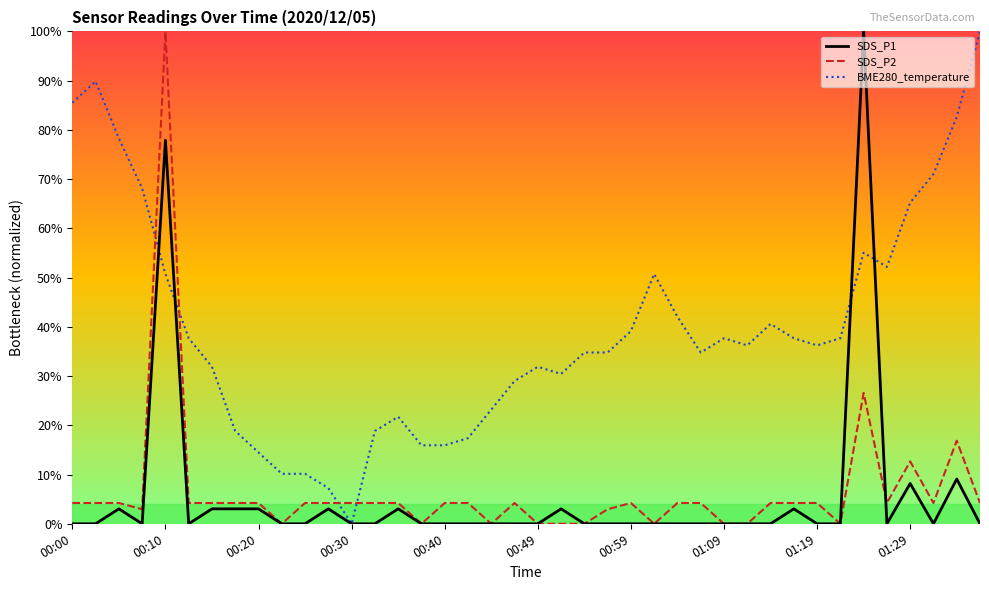

Reading left to right, transcribe all the data shown in this chart.

SDS_P1: 0.0	0.0	0.0	0.0	0.8	0.0	0.0	0.0	0.0	0.0	0.0	0.0	0.0	0.0	0.0	0.0	0.0	0.0	0.0	0.0	0.0	0.0	0.0	0.0	0.0	0.0	0.0	0.0	0.0	0.0	0.0	0.0	0.0	0.0	1.0	0.0	0.1	0.0	0.1	0.0
SDS_P2: 0.0	0.0	0.0	0.0	1.0	0.0	0.0	0.0	0.0	0.0	0.0	0.0	0.0	0.0	0.0	0.0	0.0	0.0	0.0	0.0	0.0	0.0	0.0	0.0	0.0	0.0	0.0	0.0	0.0	0.0	0.0	0.0	0.0	0.0	0.3	0.0	0.1	0.0	0.2	0.0
BME280_temperature: 0.9	0.9	0.8	0.7	0.5	0.4	0.3	0.2	0.1	0.1	0.1	0.1	0.0	0.2	0.2	0.2	0.2	0.2	0.2	0.3	0.3	0.3	0.3	0.3	0.4	0.5	0.4	0.3	0.4	0.4	0.4	0.4	0.4	0.4	0.6	0.5	0.7	0.7	0.8	1.0